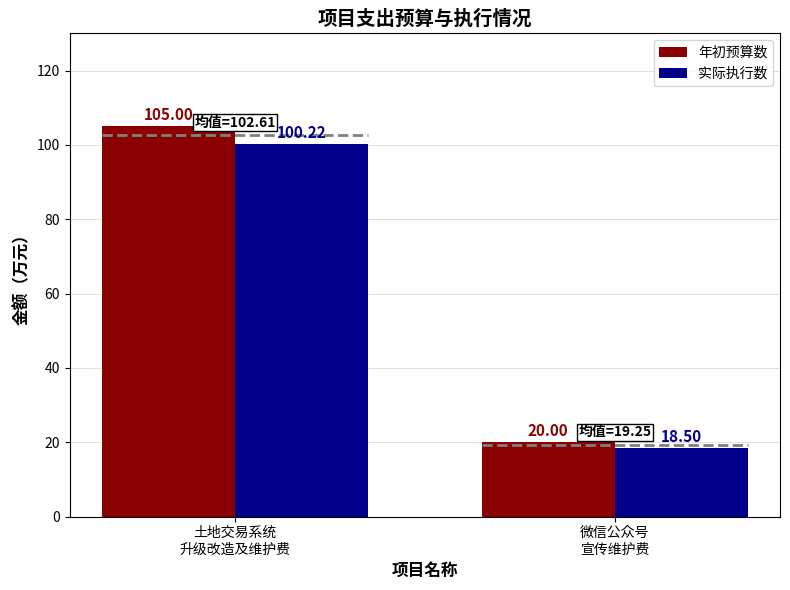

Count the 年初预算数 values in the range 20 to 105.

2